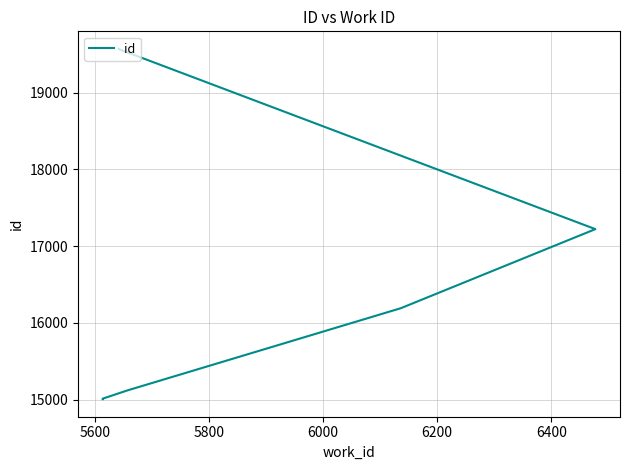

True or false: there are more than 0 points higher than both neighbors.

False